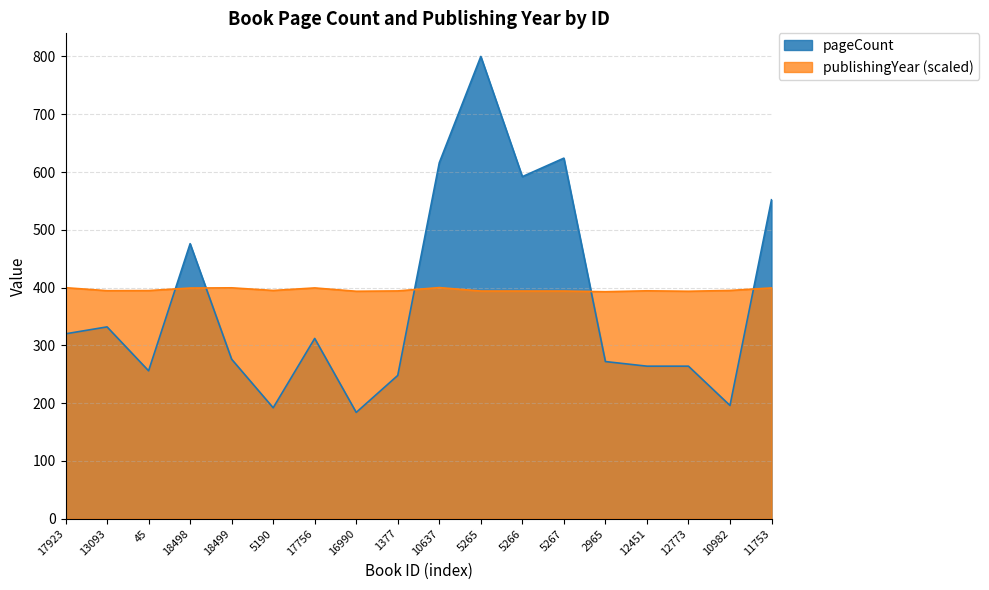

What is the value of the pageCount point at the 7th from the left?

312.0